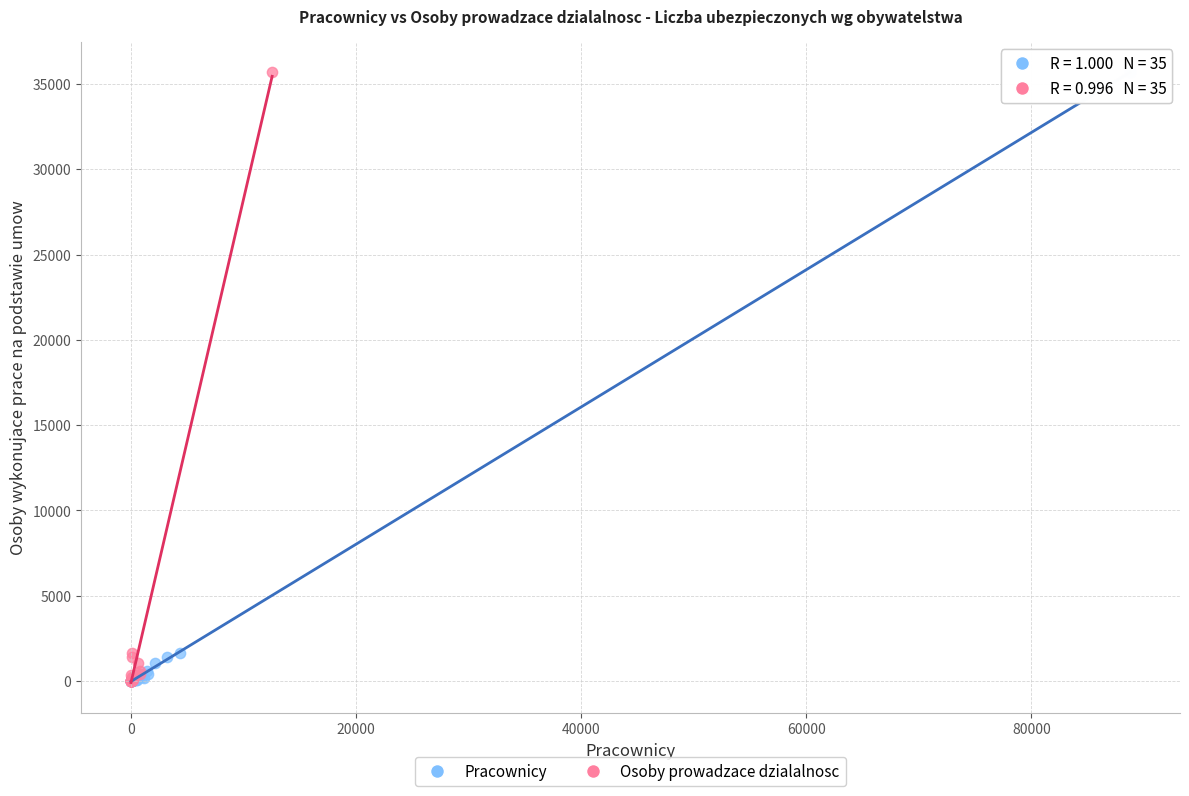

What are all the series names shown in the legend?

Pracownicy, Osoby prowadzace dzialalnosc